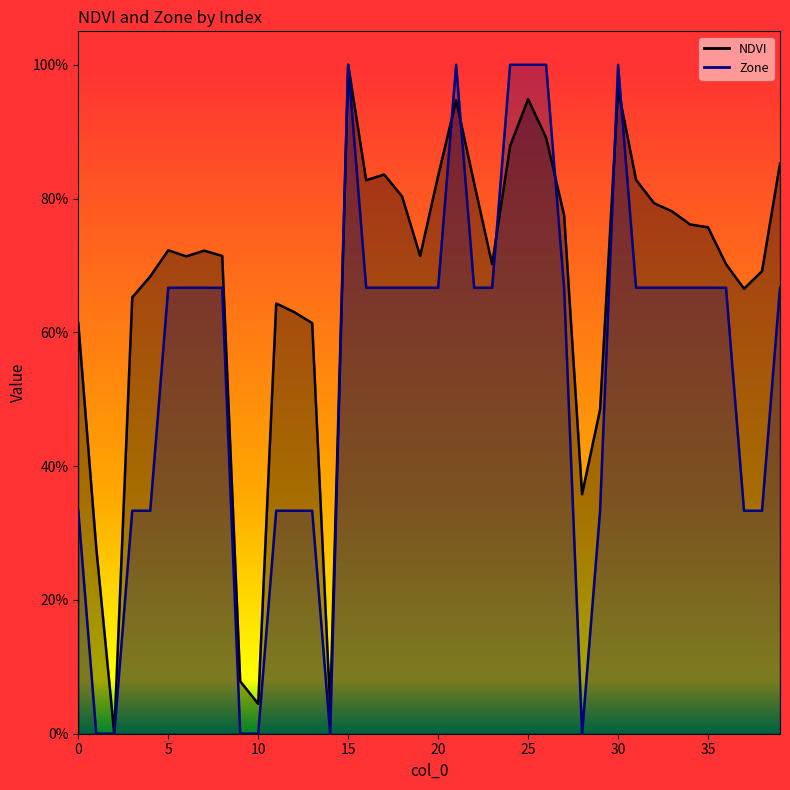

List the series in order of their peak value, highest first.

NDVI, Zone